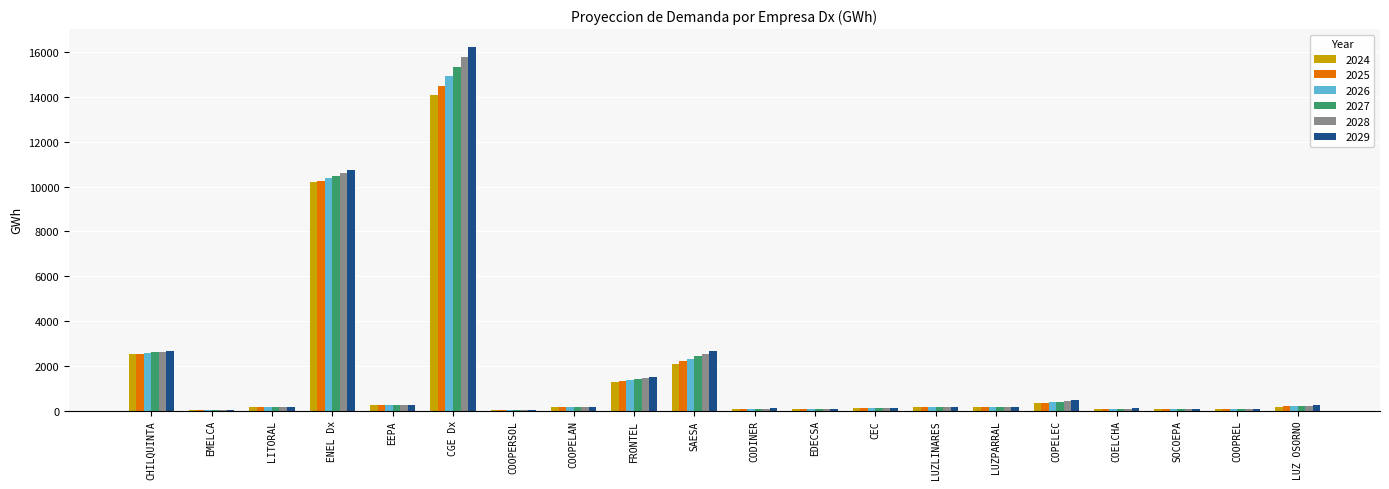

At which category is the sum across all series the highest?

CGE Dx